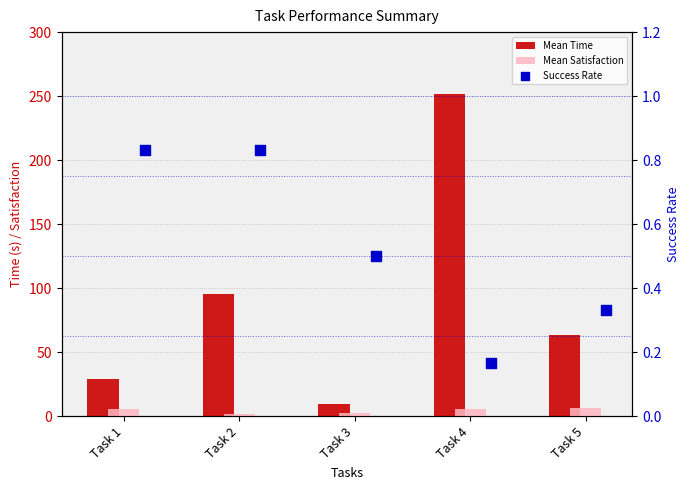

What are all the series names shown in the legend?

Mean Time, Mean Satisfaction, Success Rate